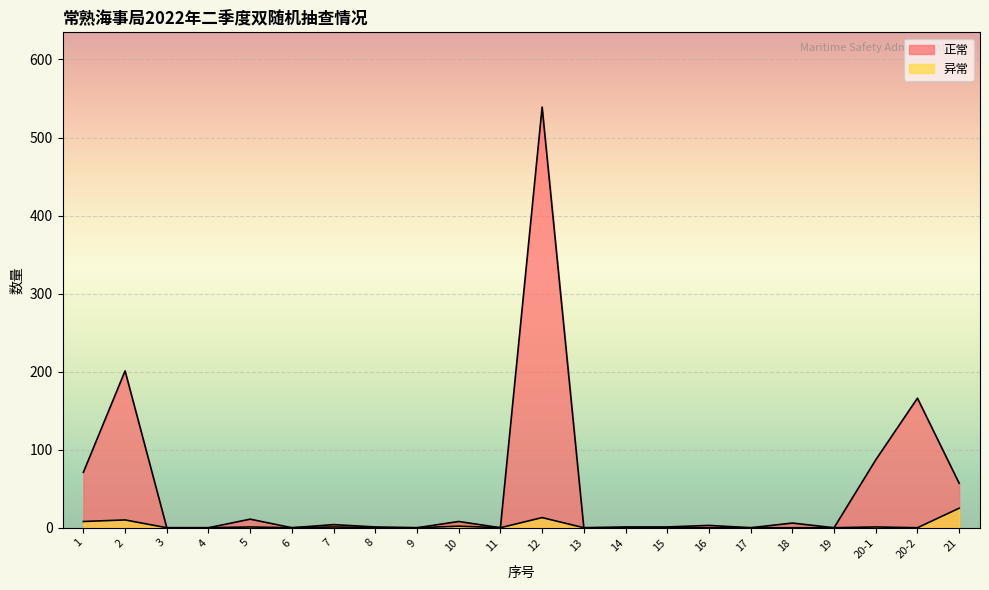

In 正常, how many points are lower than both neighbors (excluding endpoints)?

6